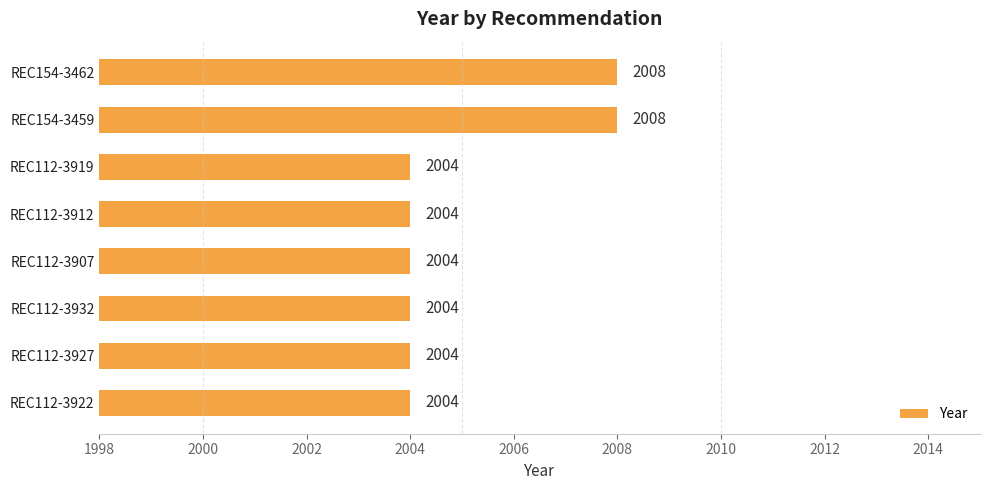

What is the minimum value shown in the chart?

2004